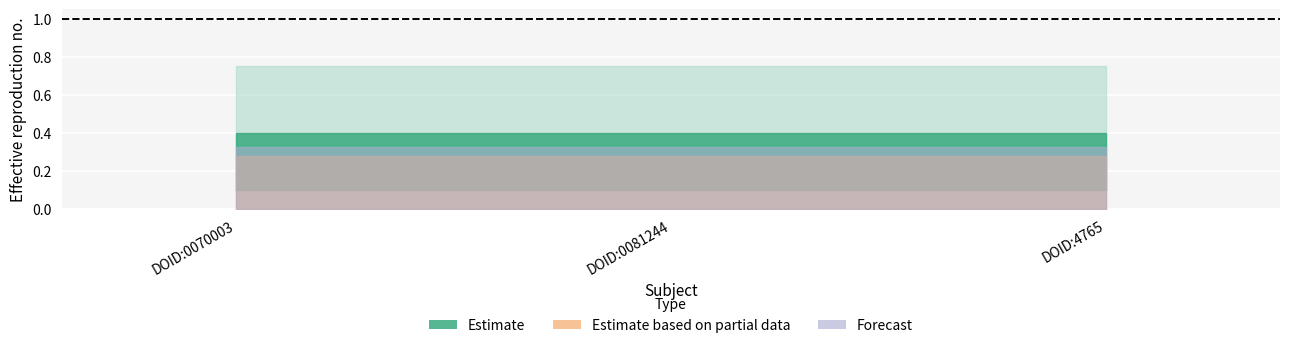

At which category is the sum across all series the highest?

DOID:0070003